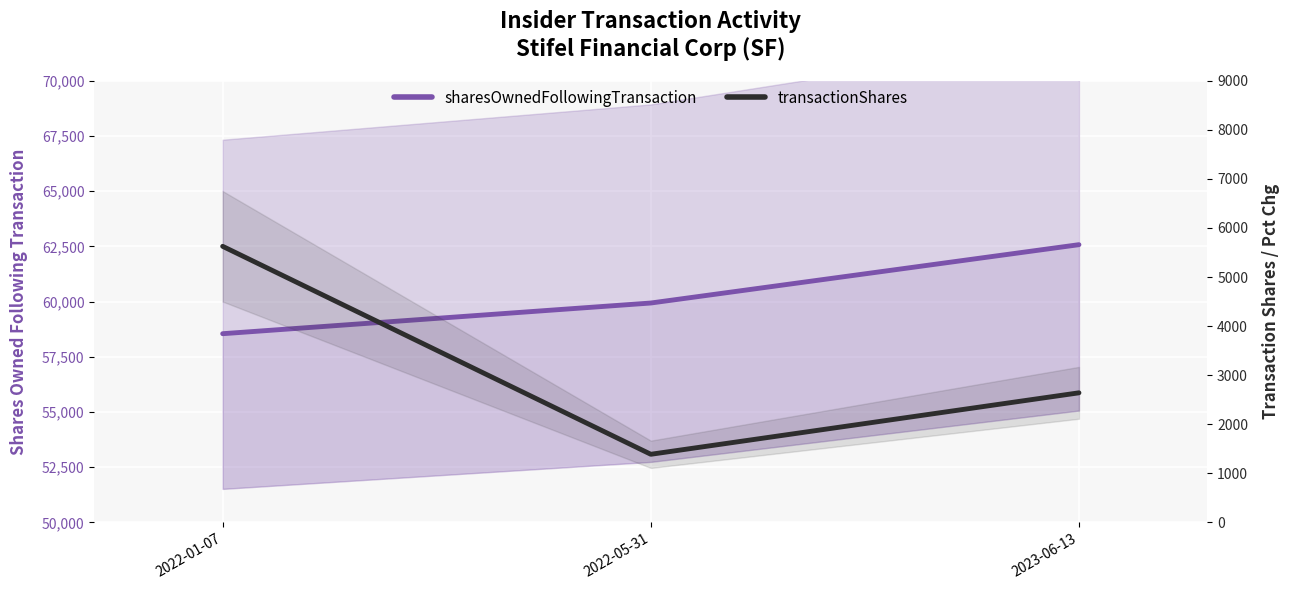

Reading right to left, list all the values displayed in this chart.

sharesOwnedFollowingTransaction: 2023-06-13=62575	2022-05-31=59934	2022-01-07=58545
transactionShares: 2023-06-13=2641	2022-05-31=1389	2022-01-07=5625